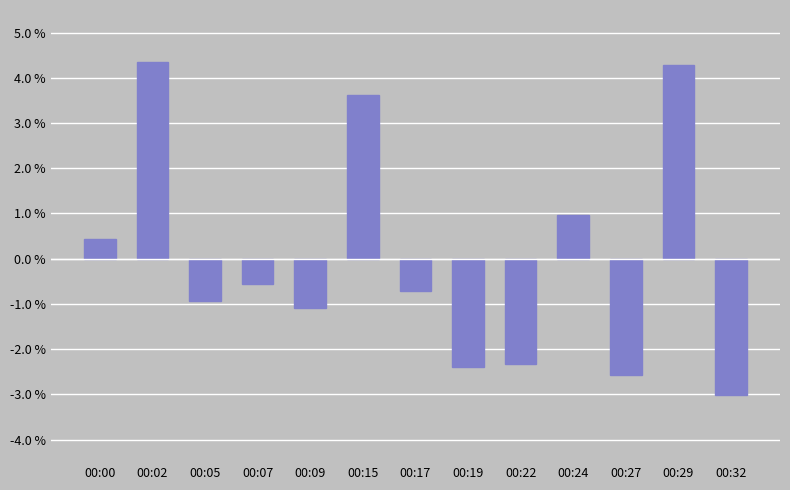

Between 00:02 and 00:09, which is larger?

00:02